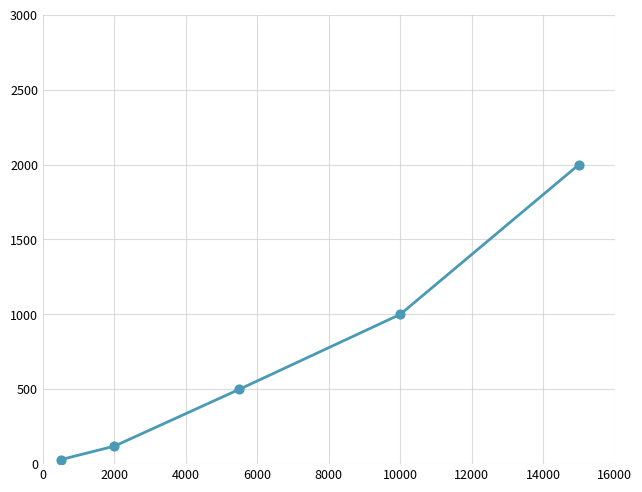

True or false: there are more than 0 points higher than both neighbors.

False